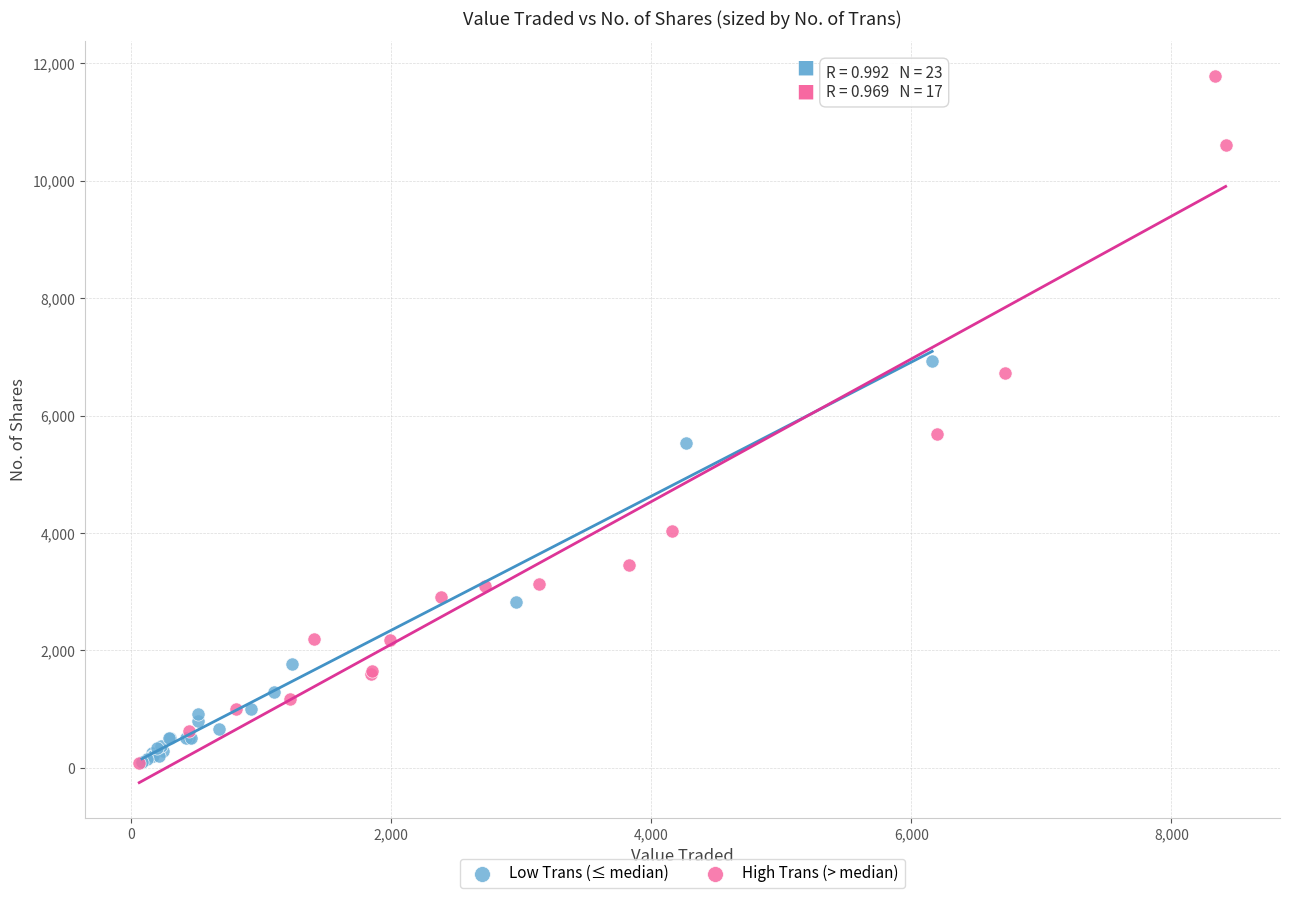

Which series has the widest spread of Y values?

High Trans (> median)